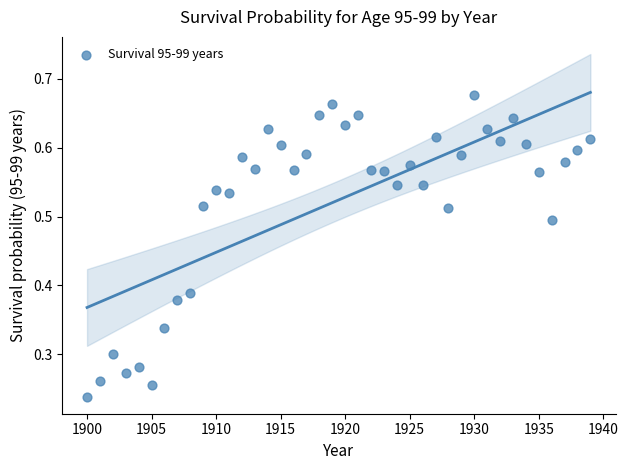

What is the range of X values (max minus min)?

39.0